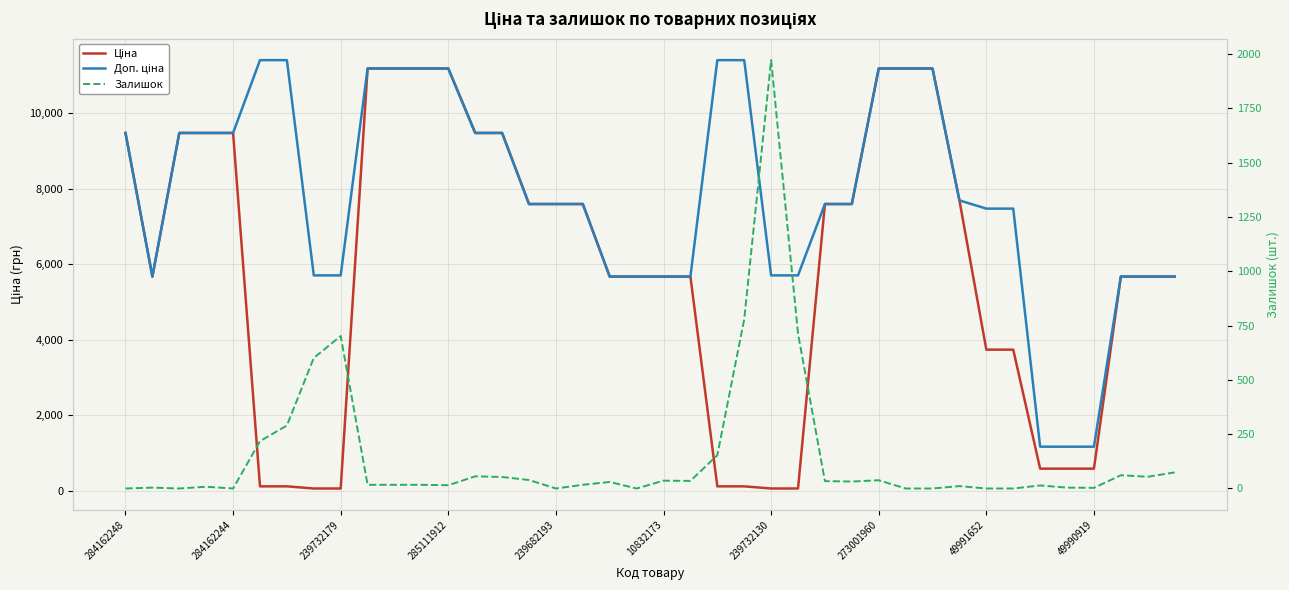

What is the value of the Ціна point at the 27th from the left?

7596.5